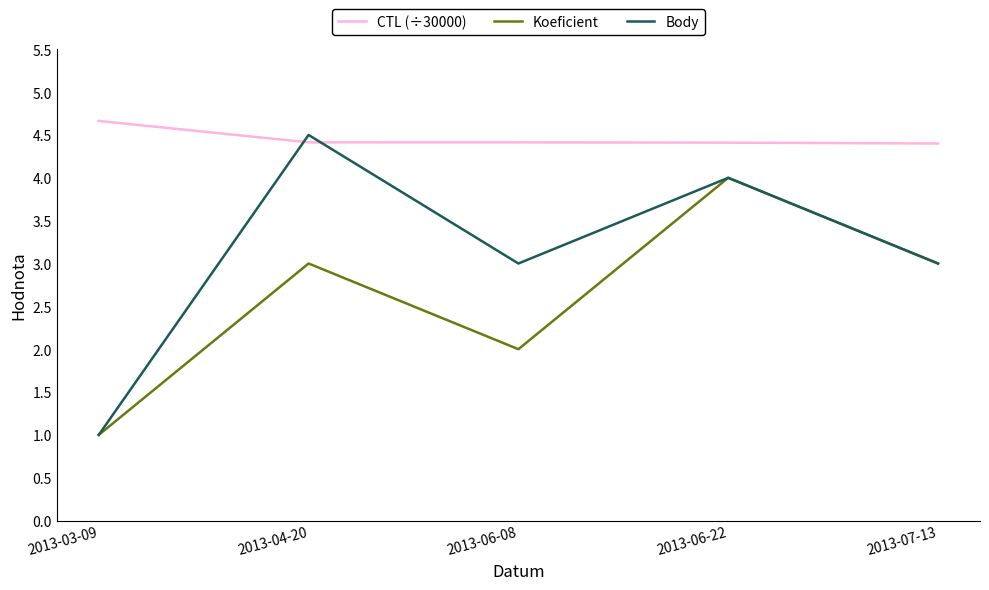

List the series in order of their overall mean, lowest first.

Koeficient, Body, CTL (÷30000)